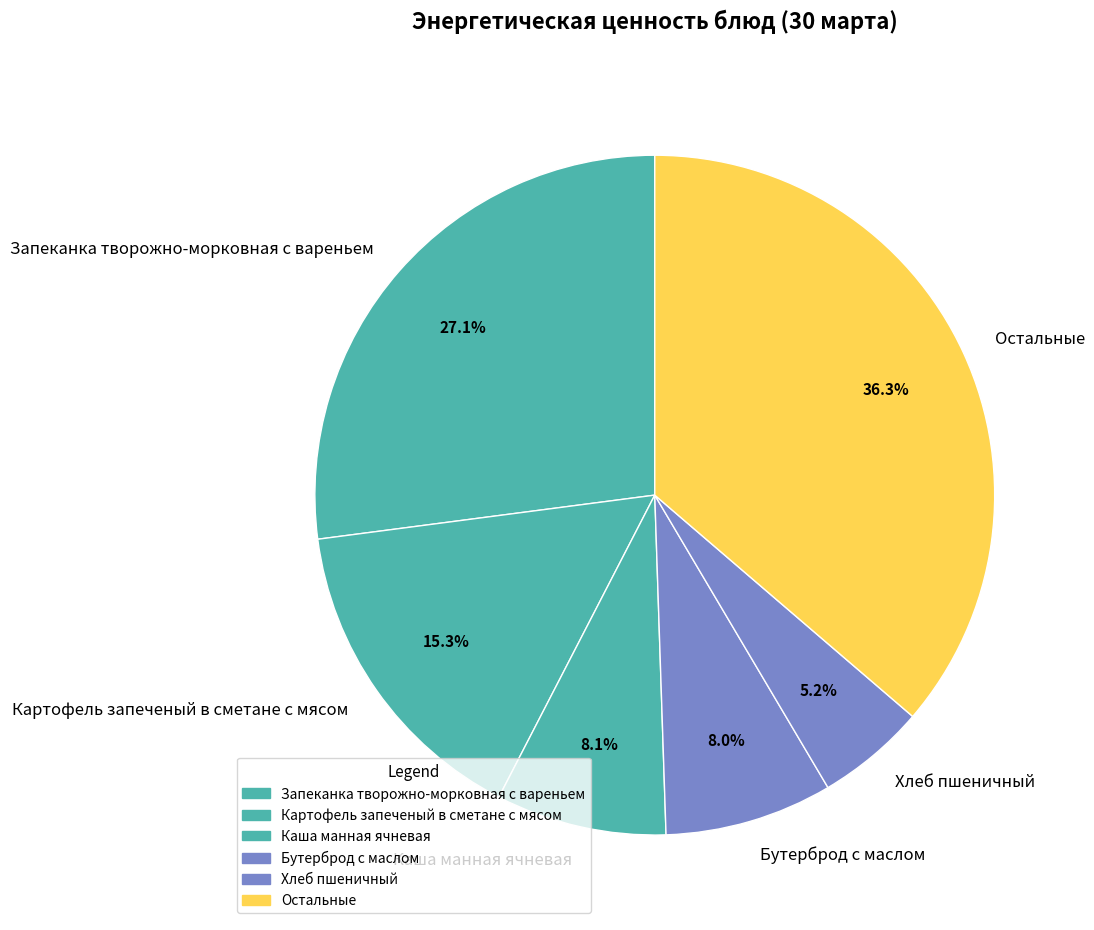

Is there a majority slice in this chart?

No